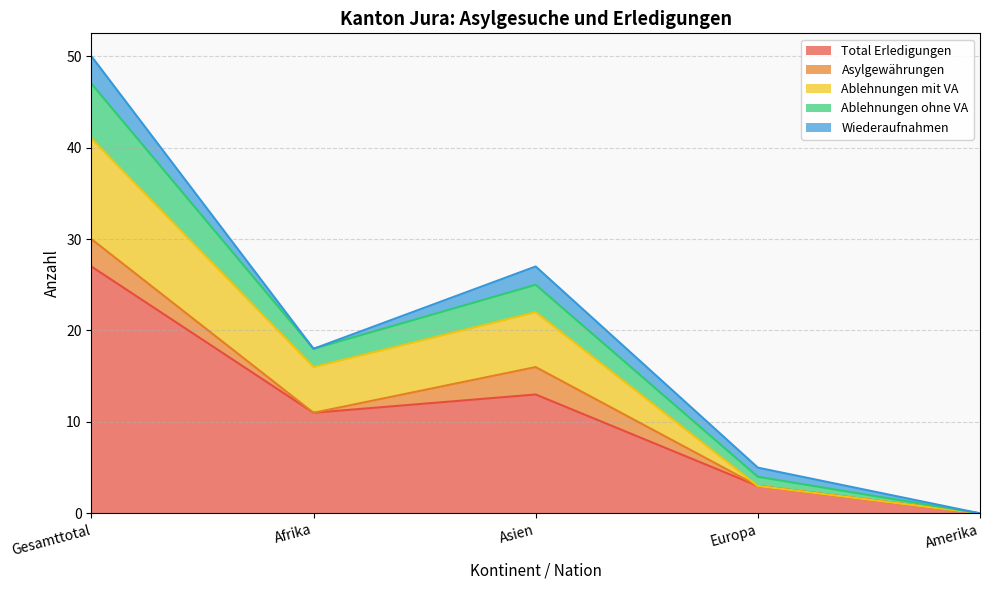

True or false: Total Erledigungen and Ablehnungen ohne VA intersect in this chart.

False